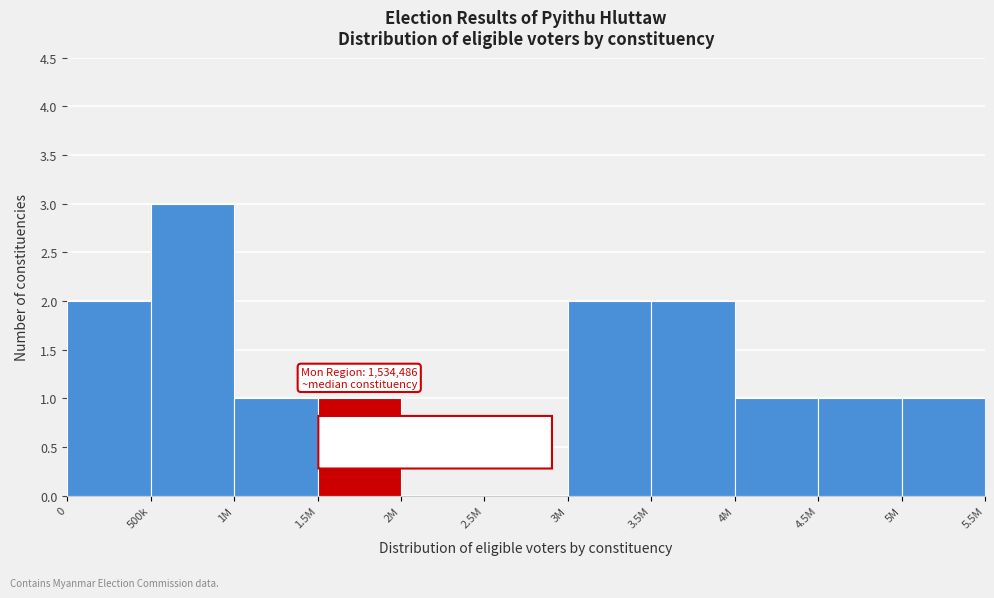

Reading left to right, extract all data points from this chart.

0=2	500k=3	1M=1	1.5M=1	2M=0	2.5M=0	3M=2	3.5M=2	4M=1	4.5M=1	5M=1